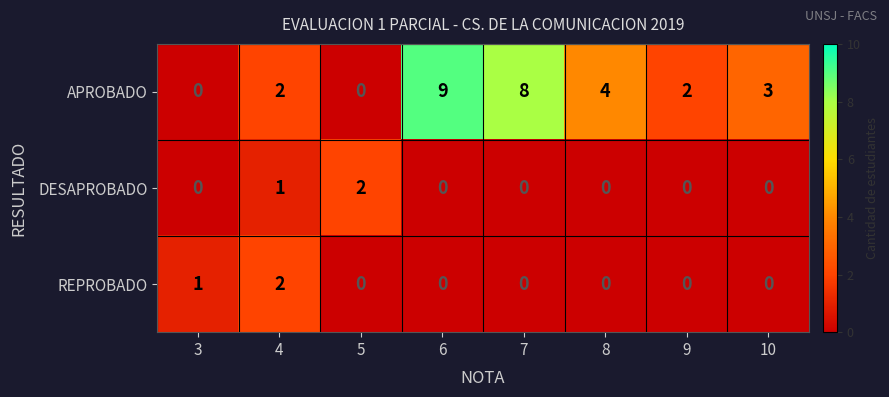

Reading right to left, list all the values displayed in this chart.

APROBADO: 10=3	9=2	8=4	7=8	6=9	5=0	4=2	3=0
DESAPROBADO: 10=0	9=0	8=0	7=0	6=0	5=2	4=1	3=0
REPROBADO: 10=0	9=0	8=0	7=0	6=0	5=0	4=2	3=1